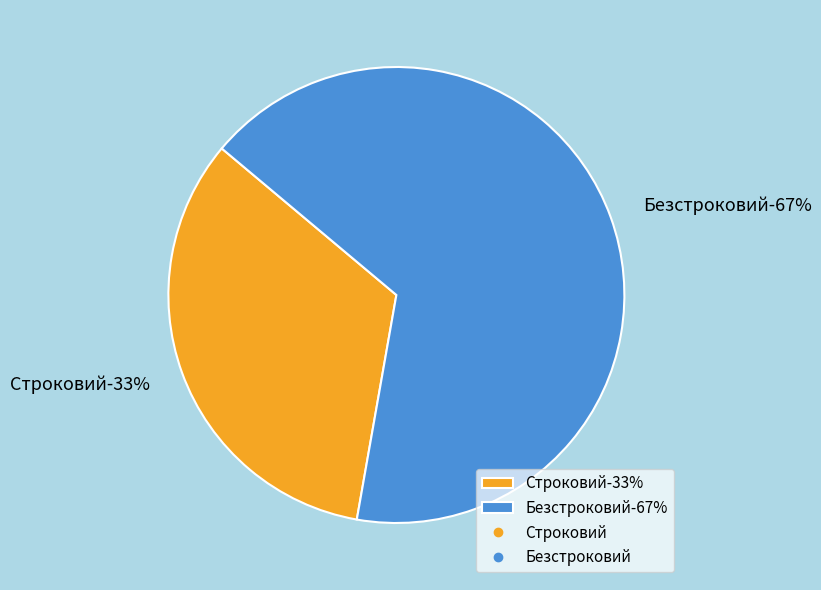

How many slices are in this pie chart?

2